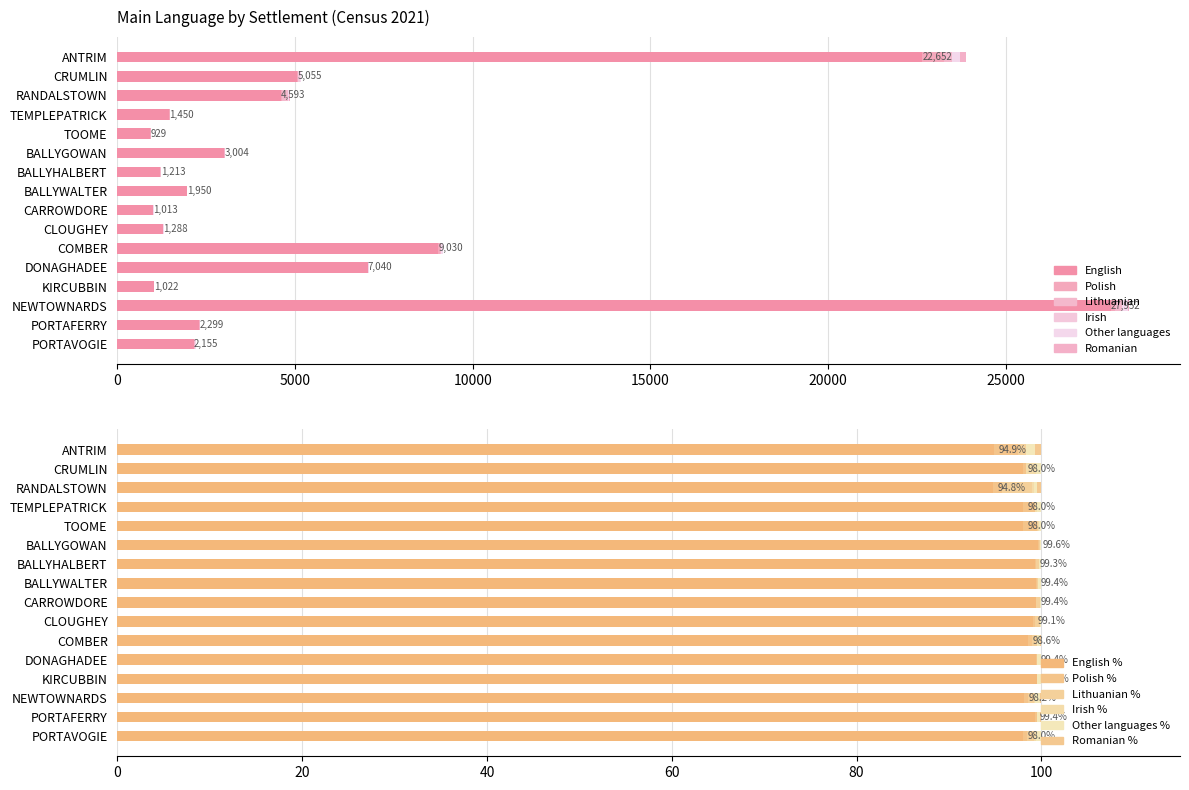

What is the total value across all series at DONAGHADEE?

7085